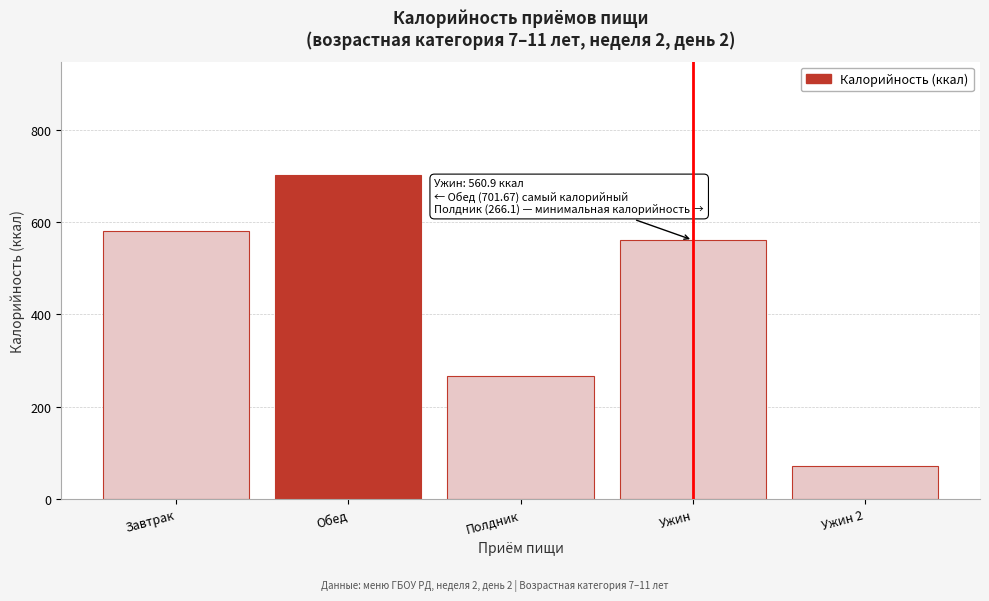

Reading right to left, list all the values displayed in this chart.

72.0	560.9	266.1	701.7	580.9